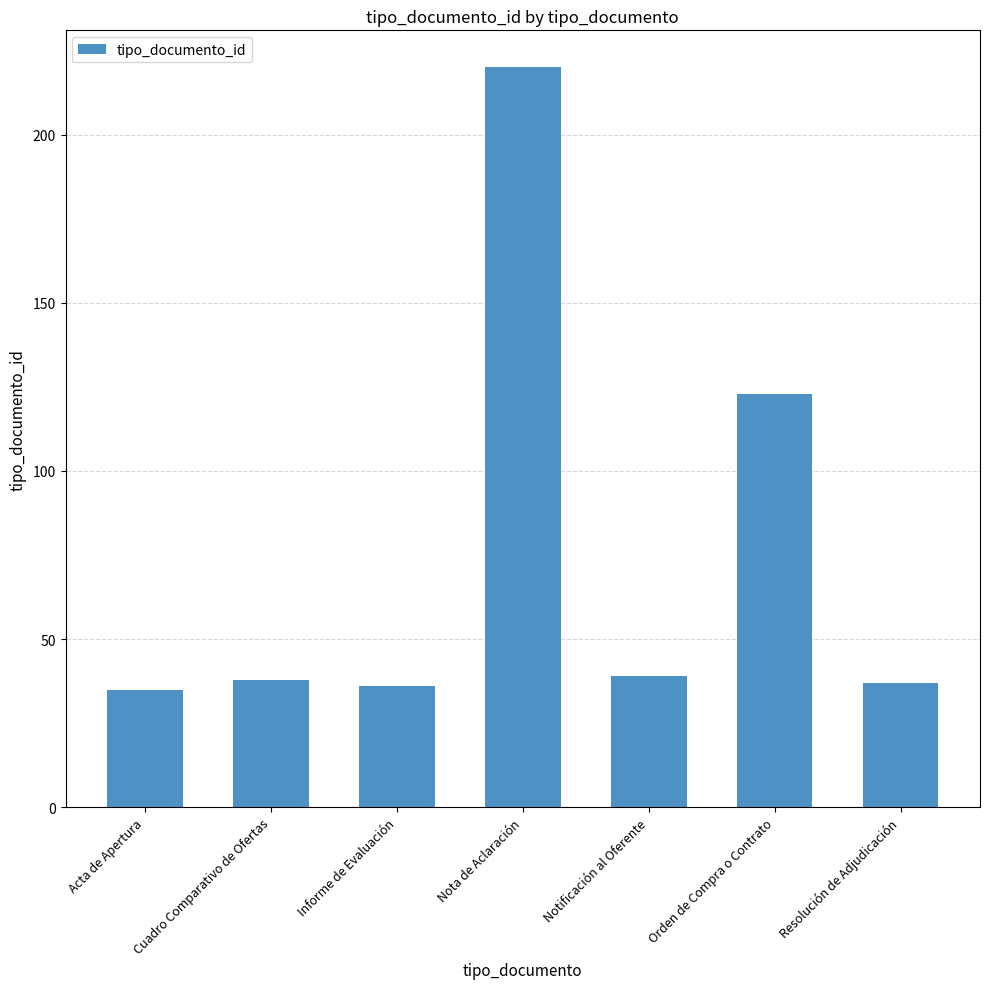

What is the approximate value at Informe de Evaluación, to the nearest 50?

50